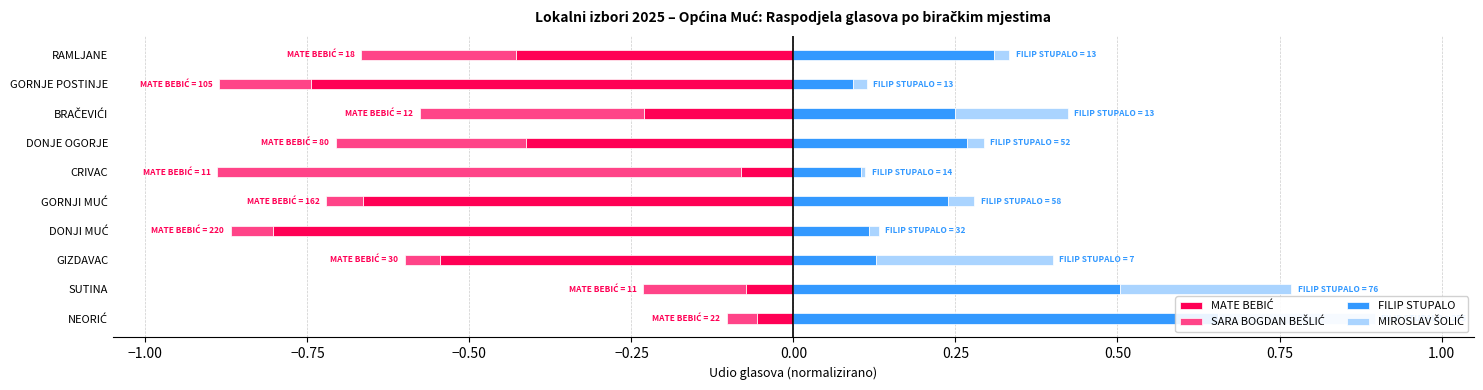

Which series has the widest spread of values?

SARA BOGDAN BEŠLIĆ